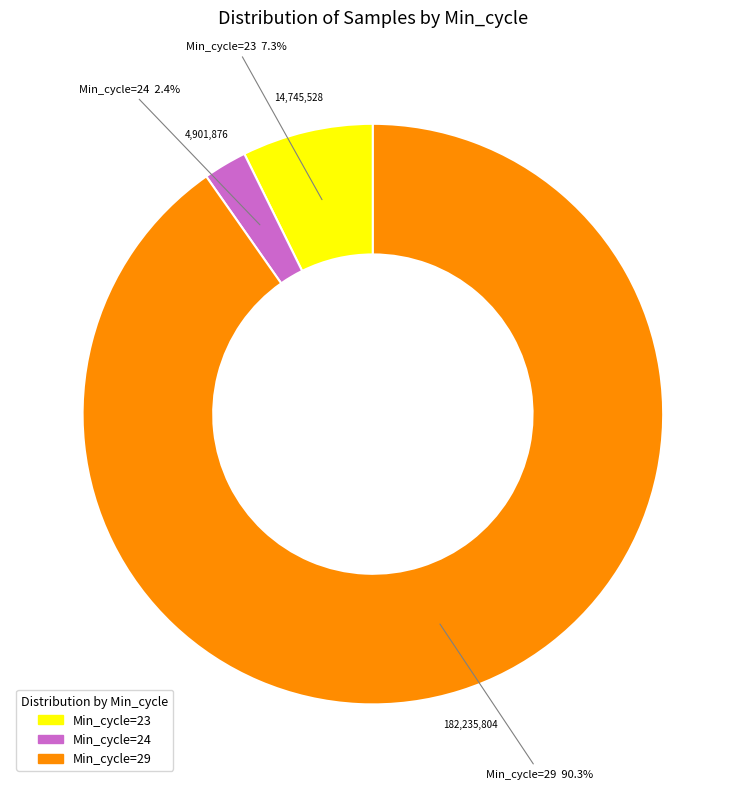

Is there a majority slice in this chart?

Yes